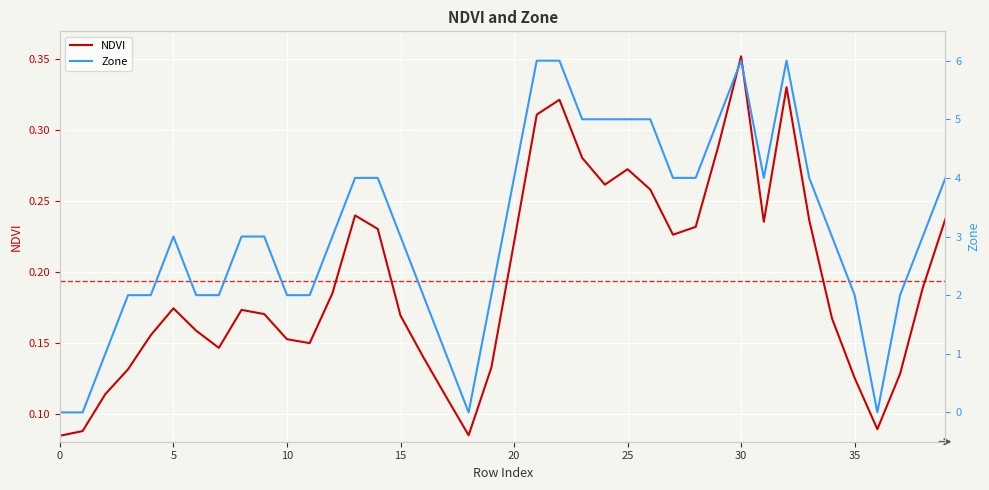

Count the number of categories in the chart.

40